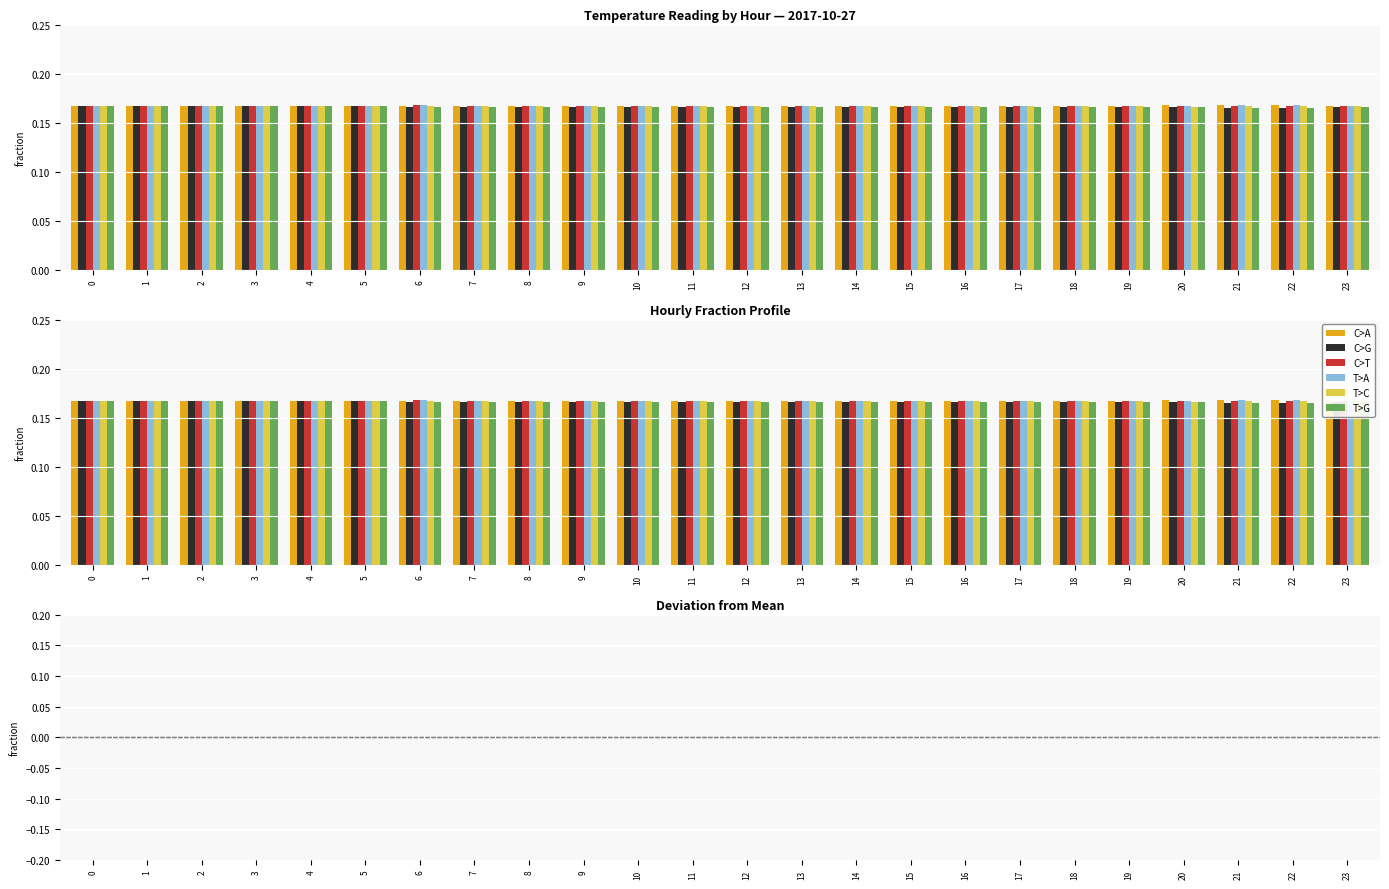

At which label does T>A first exceed 0?

6